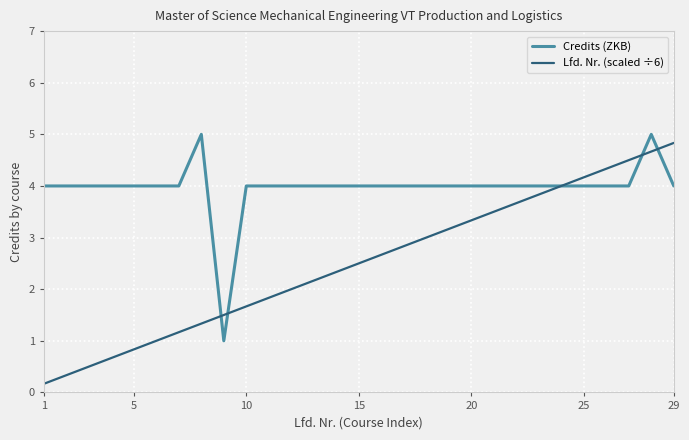

Which series has the largest range (max minus min)?

Lfd. Nr. (scaled ÷6)